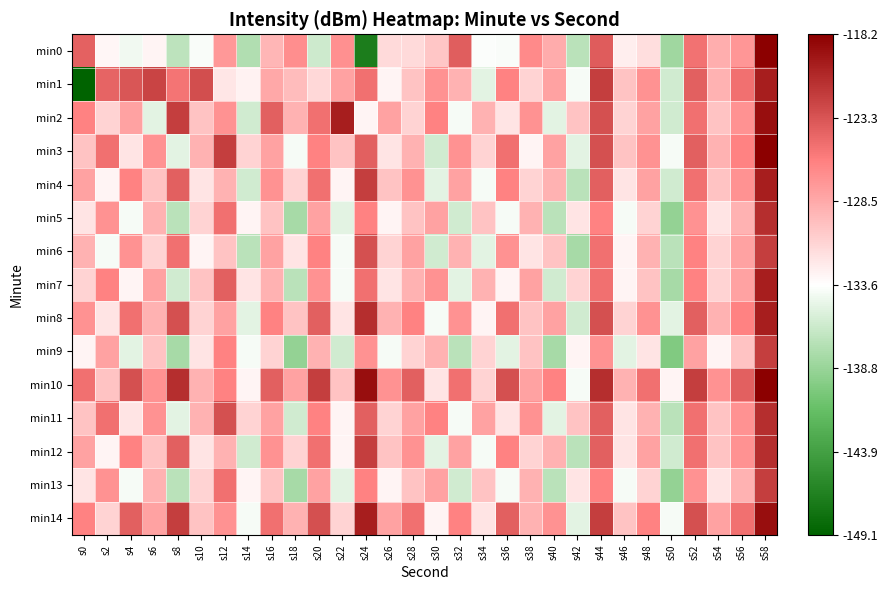

Between s52 and s34, which is larger?

s52